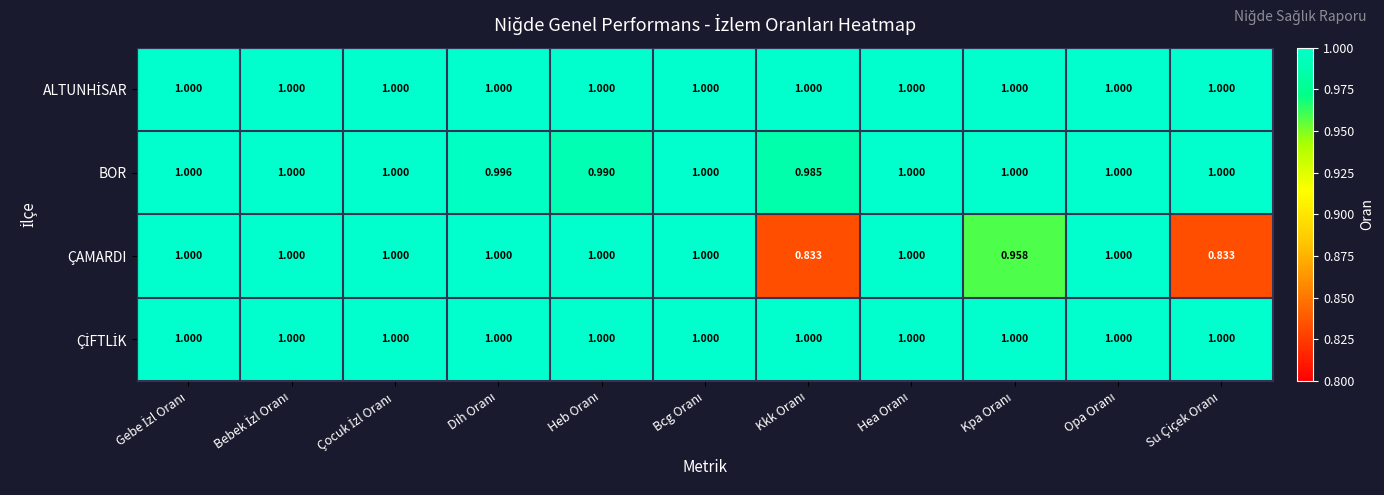

Which series has the largest range (max minus min)?

ÇAMARDI